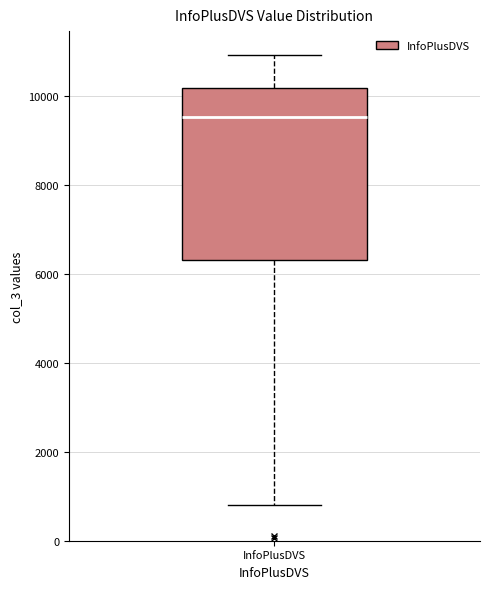

Transcribe this box plot: give where the median line is, the range the box spans, and where the two whiskers end, as read against the y-axis. The values are not printed on the chart, so give them approximately, as read against the axis.

median 9600, box 6400 to 10200, whiskers 800 to 11000